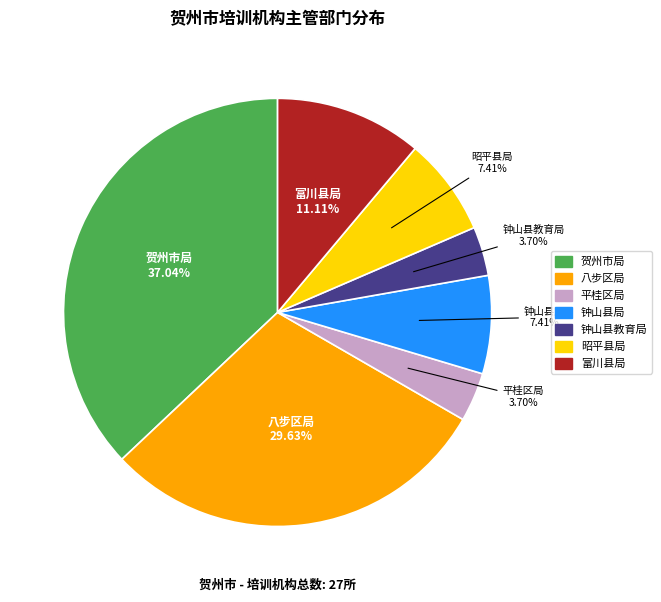

Is there any slice that represents more than half of the pie?

No